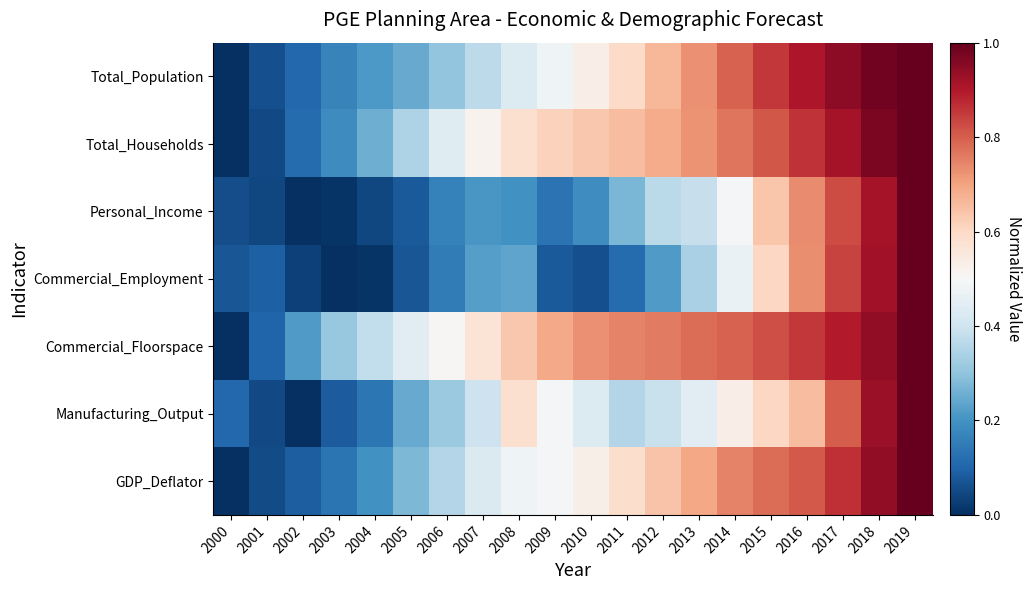

At 2012, list the series in order from largest to smallest.

Commercial_Floorspace, Total_Households, Total_Population, GDP_Deflator, Manufacturing_Output, Personal_Income, Commercial_Employment